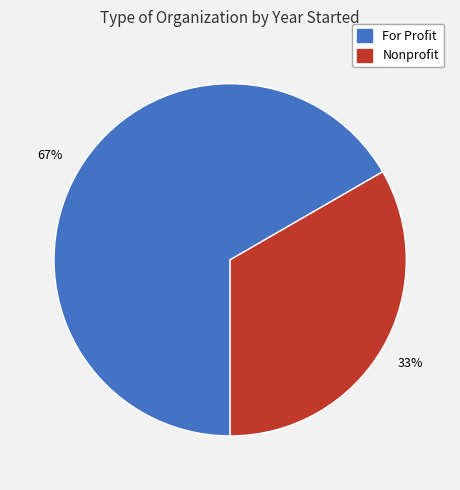

Is there a majority slice in this chart?

Yes